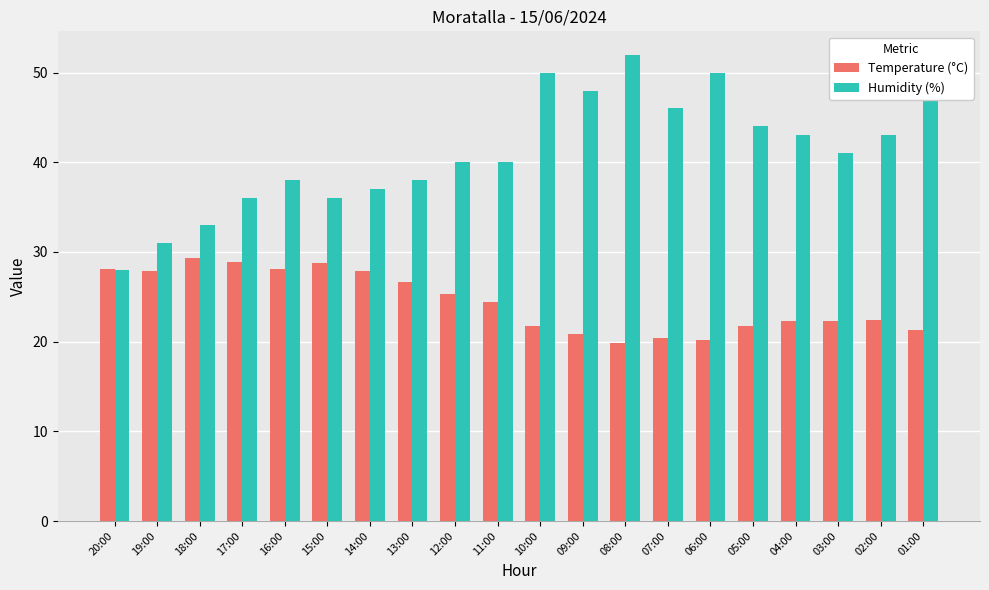

What is the sum of the Temperature (°C) values at 04:00 and 18:00?

51.6